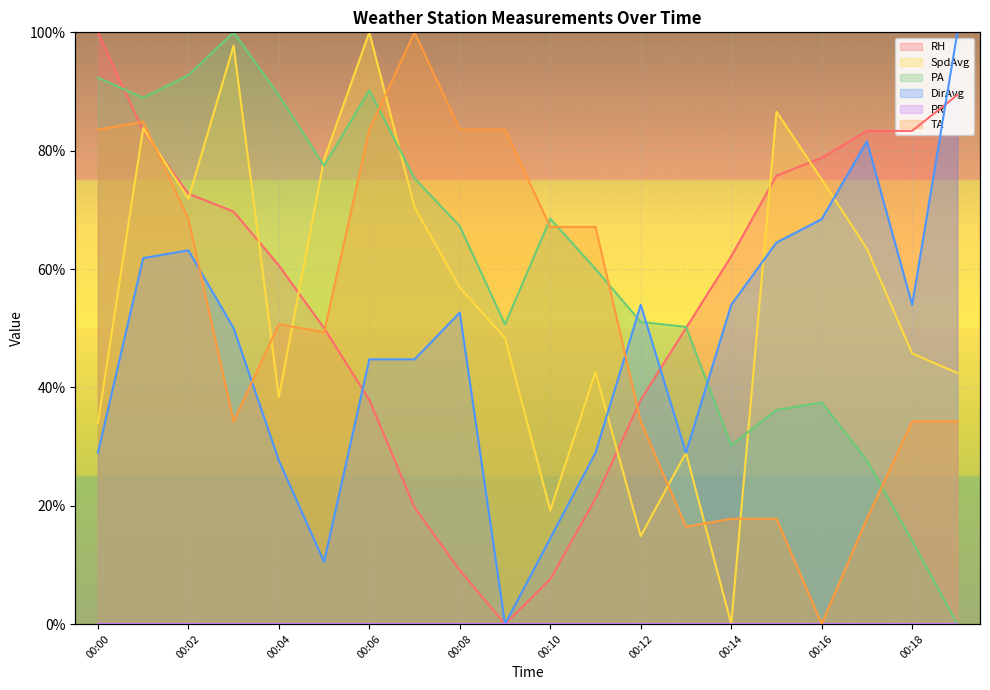

Which label corresponds to the smallest value in the chart?

00:09